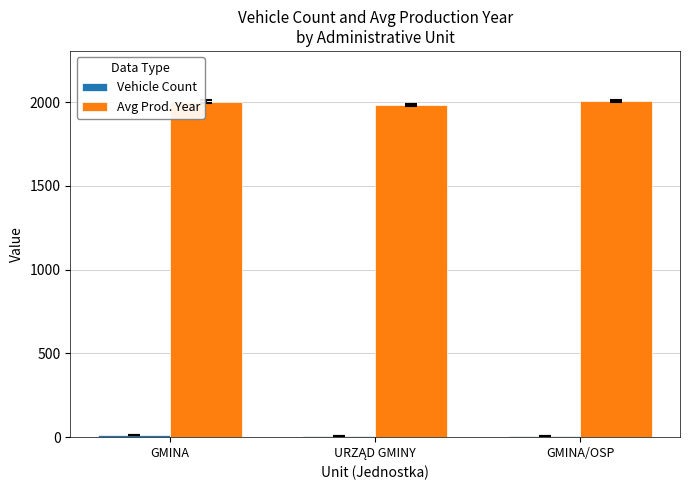

Which series has the largest total across all categories?

Avg Prod. Year